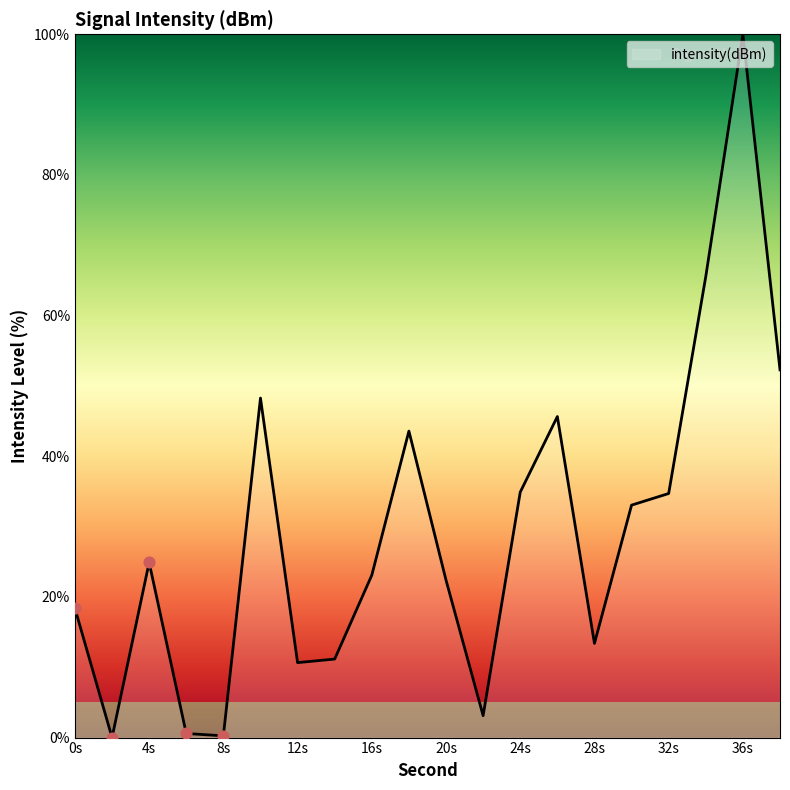

What is the difference between the maximum and minimum values?

100.0